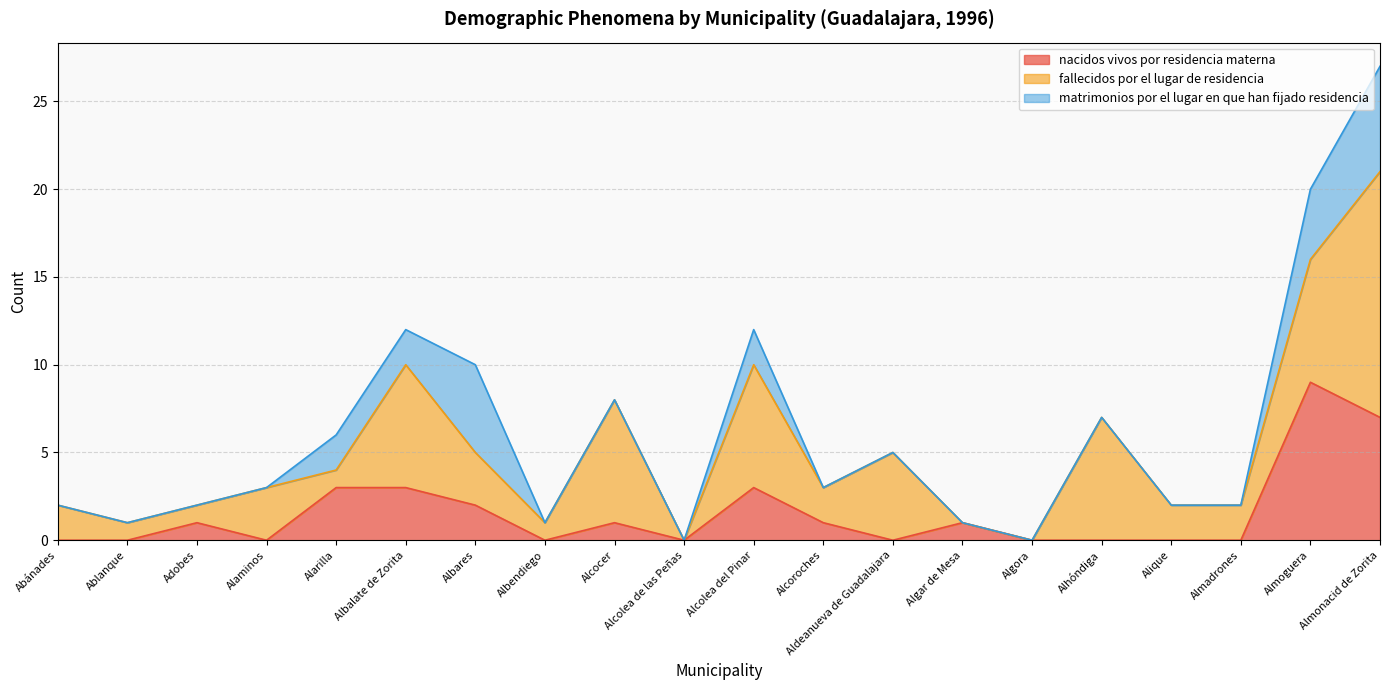

Which series has the largest total across all categories?

fallecidos por el lugar de residencia